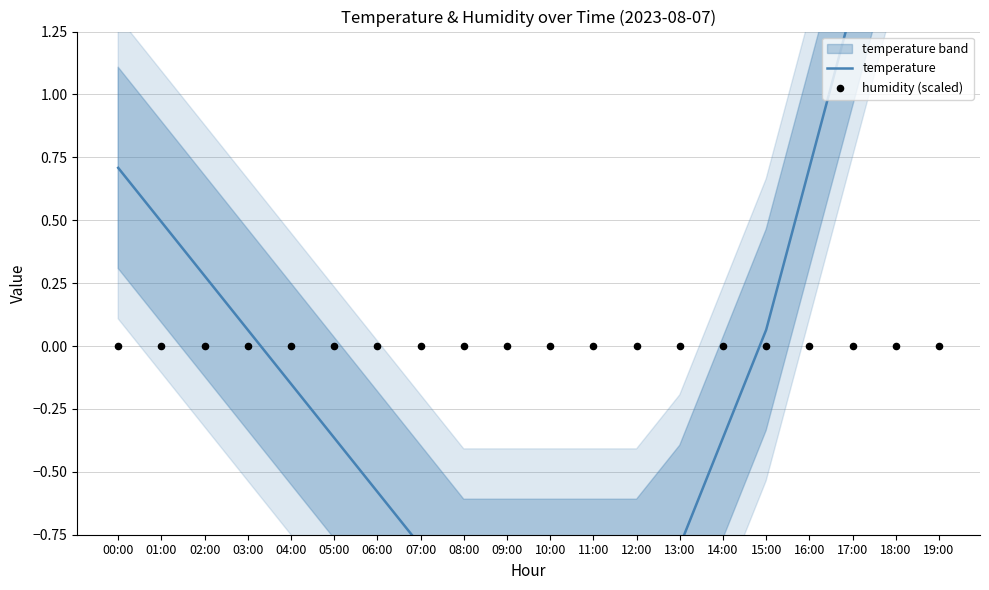

At how many categories does at least one series exceed 1?

3